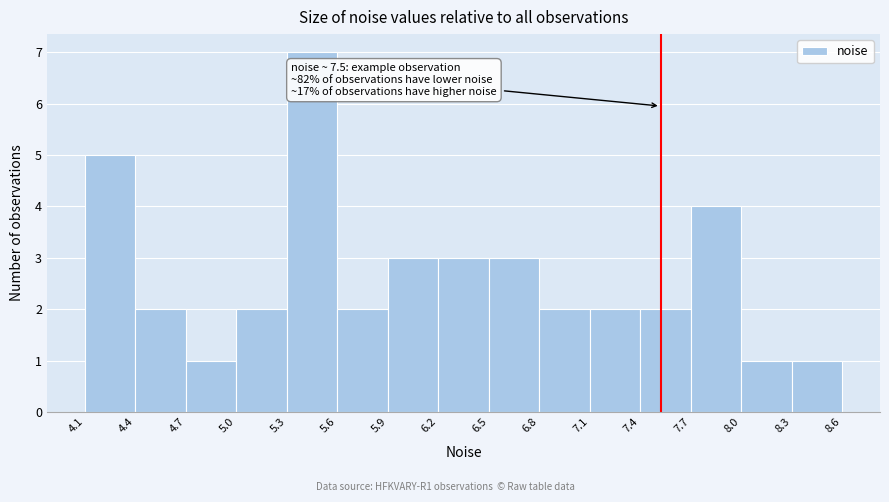

Which range on the x-axis has the tallest bar?

5.3 to 5.6